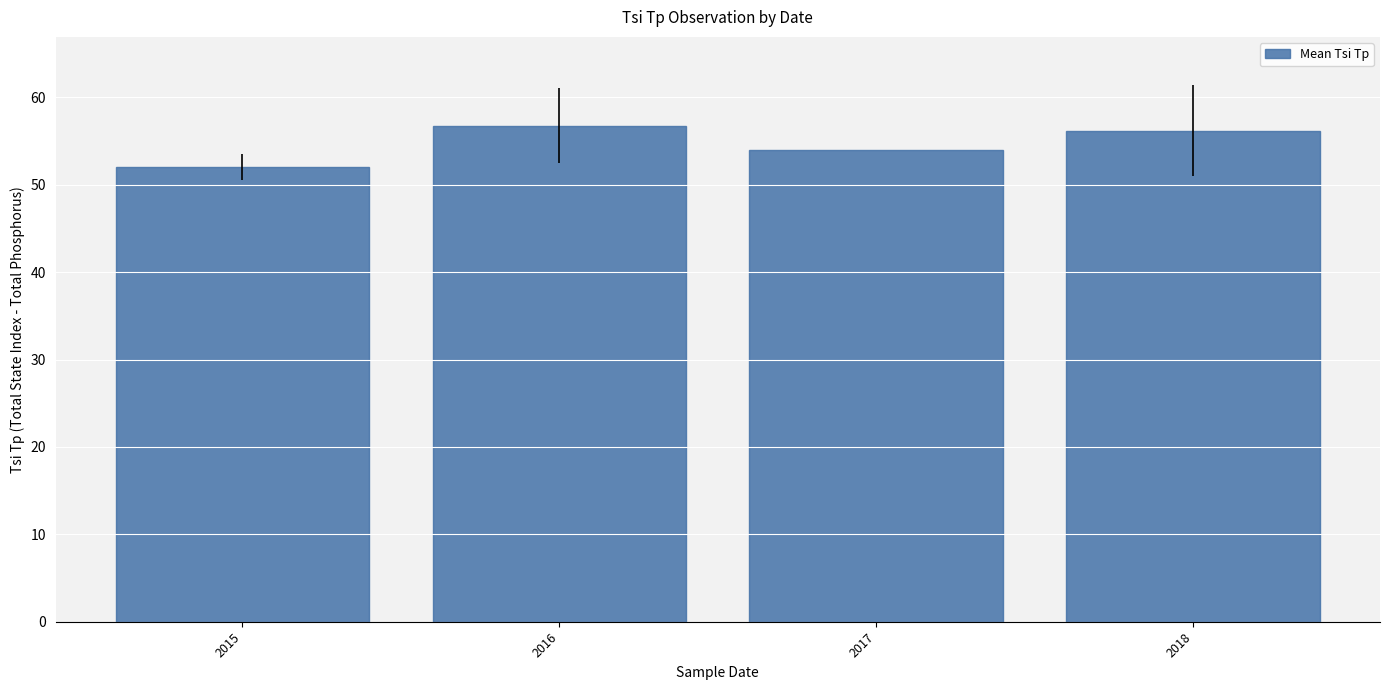

Approximately how many times larger is the value at 2016 compared to 2015?

1.1